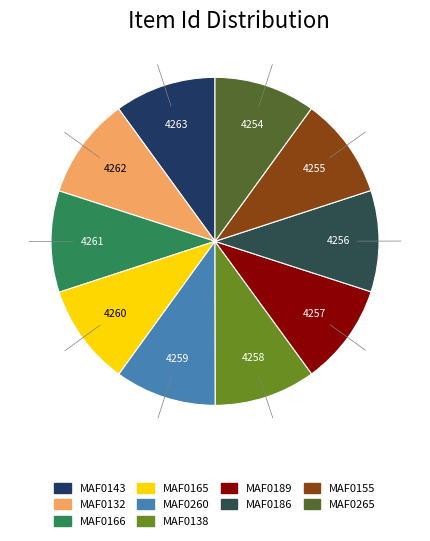

Approximately how many times larger is the value at MAF0260 compared to MAF0165?

1.0